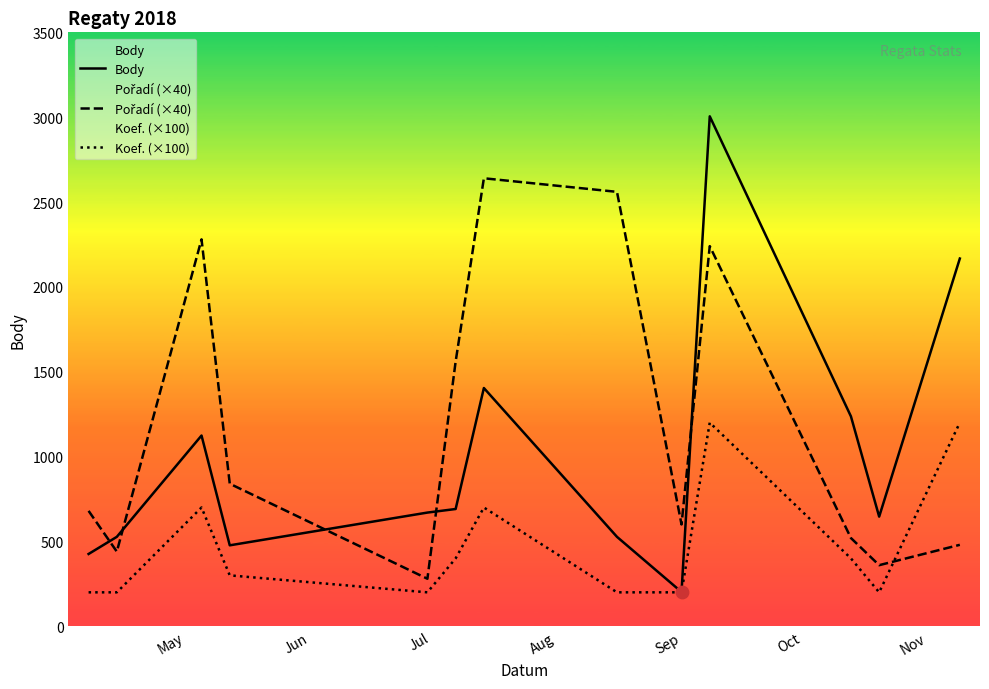

Which series has the largest total across all categories?

Pořadí (×40)